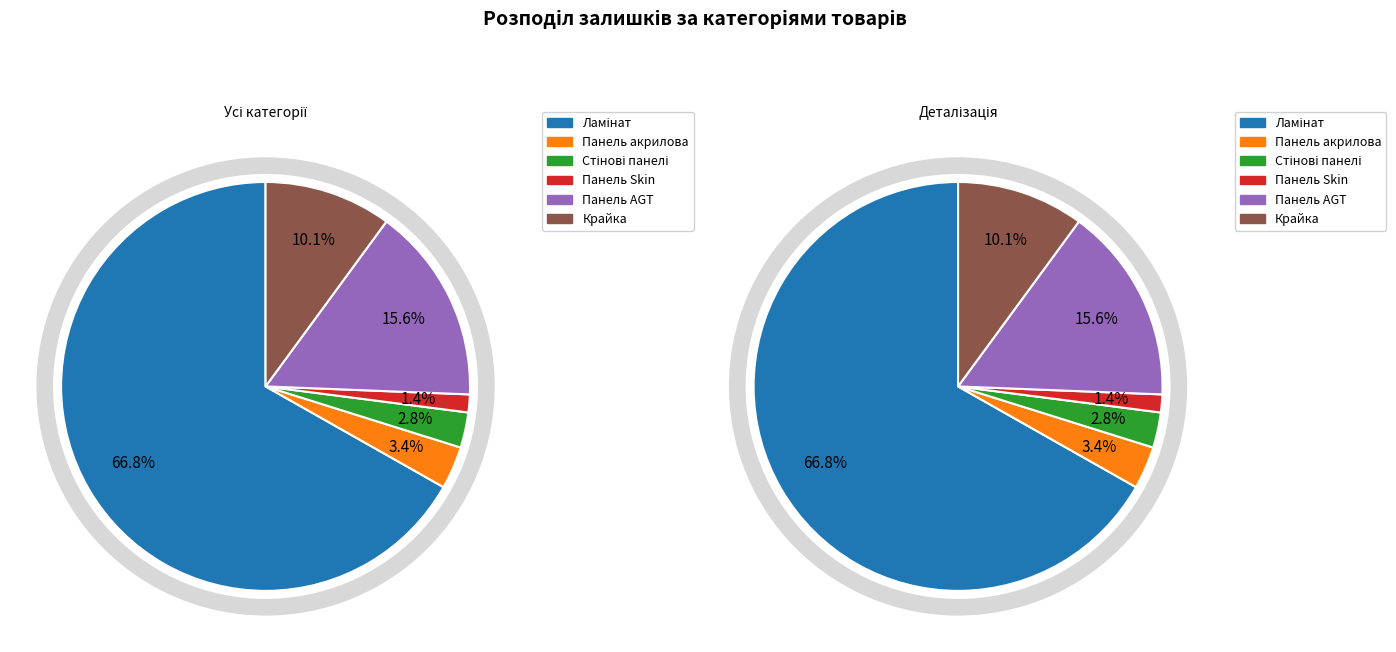

Is it true that Крайка is 10% of the pie?

True